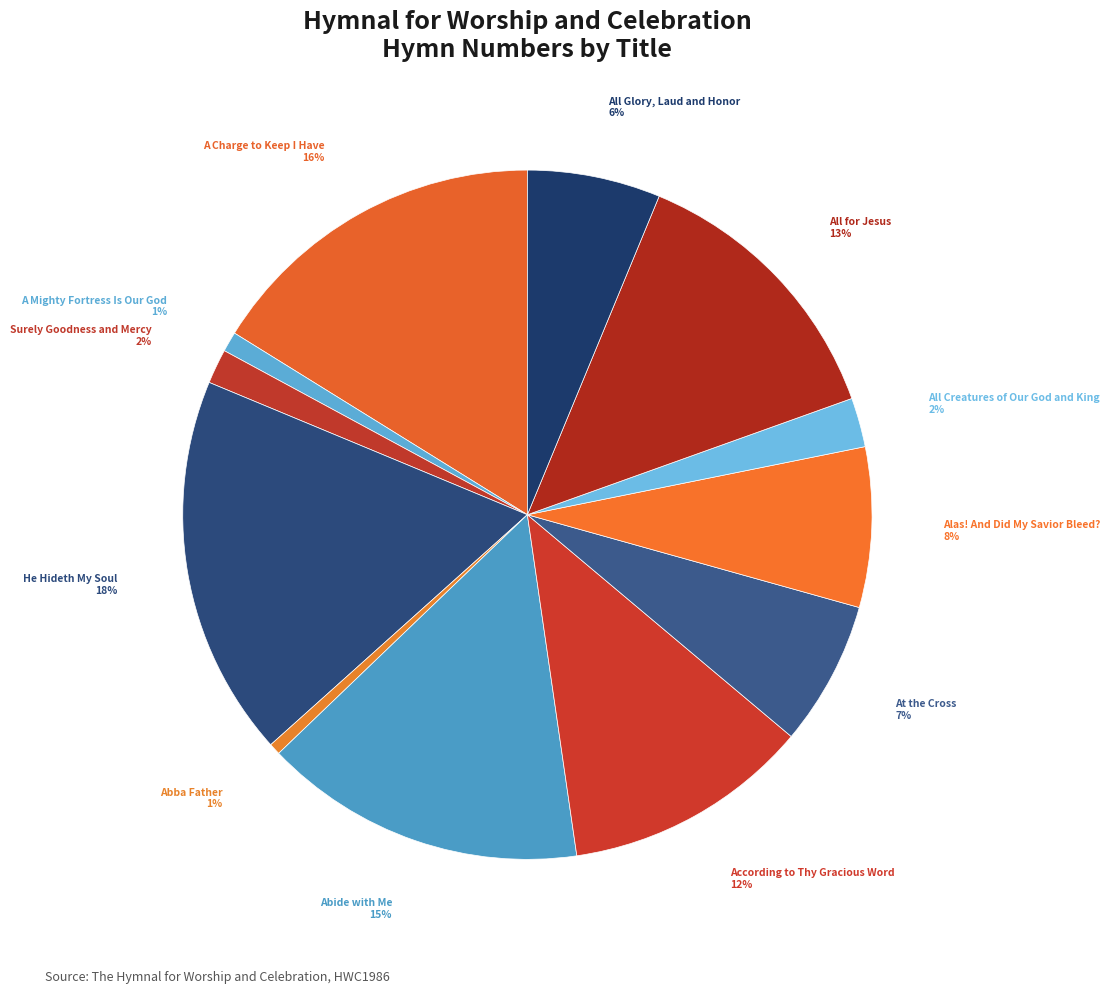

Count the number of slices in the pie.

12